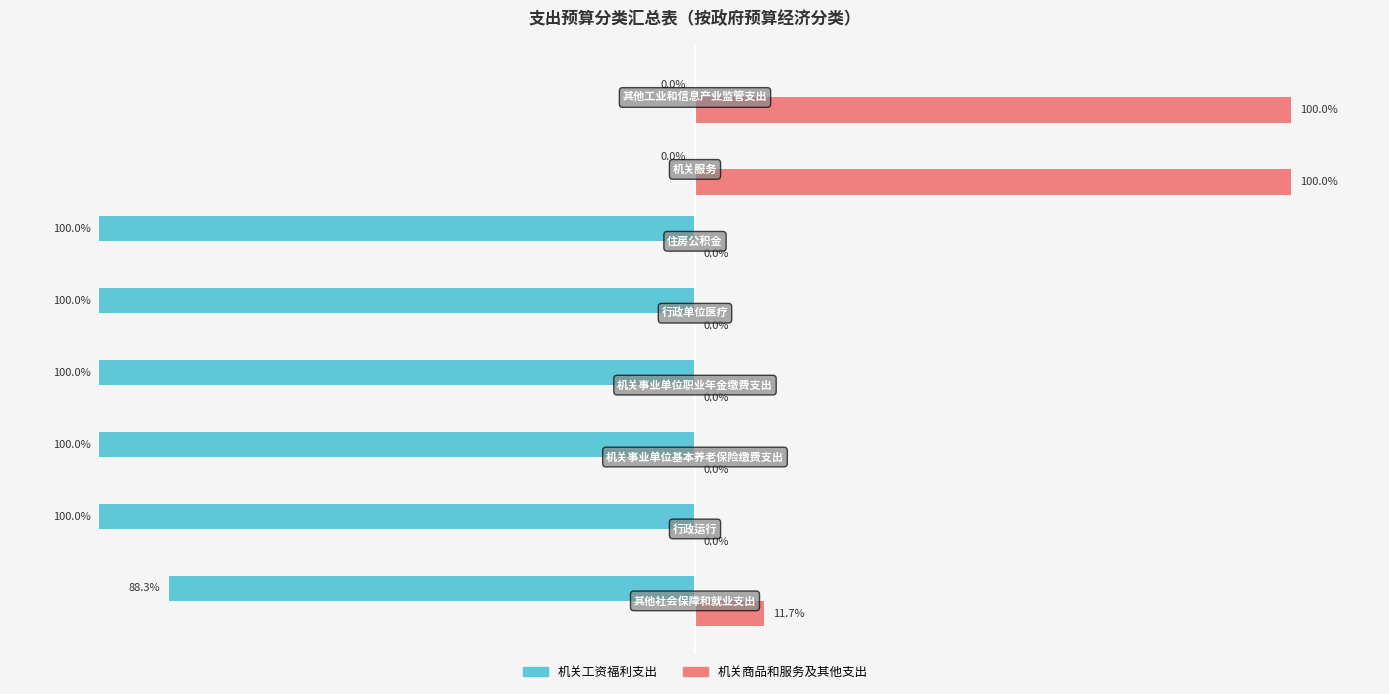

Which series has the largest total across all categories?

机关商品和服务及其他支出